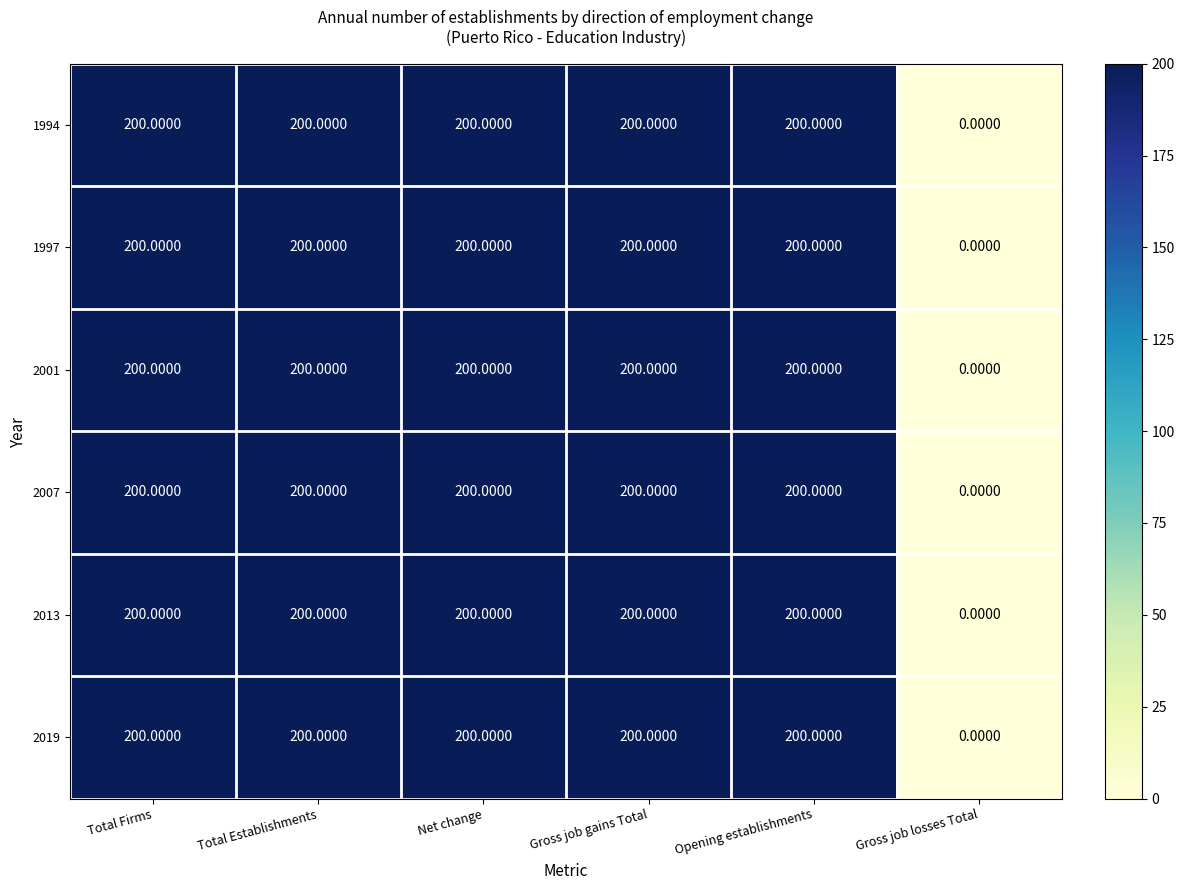

At which label does 2013 reach its minimum?

Gross job losses Total